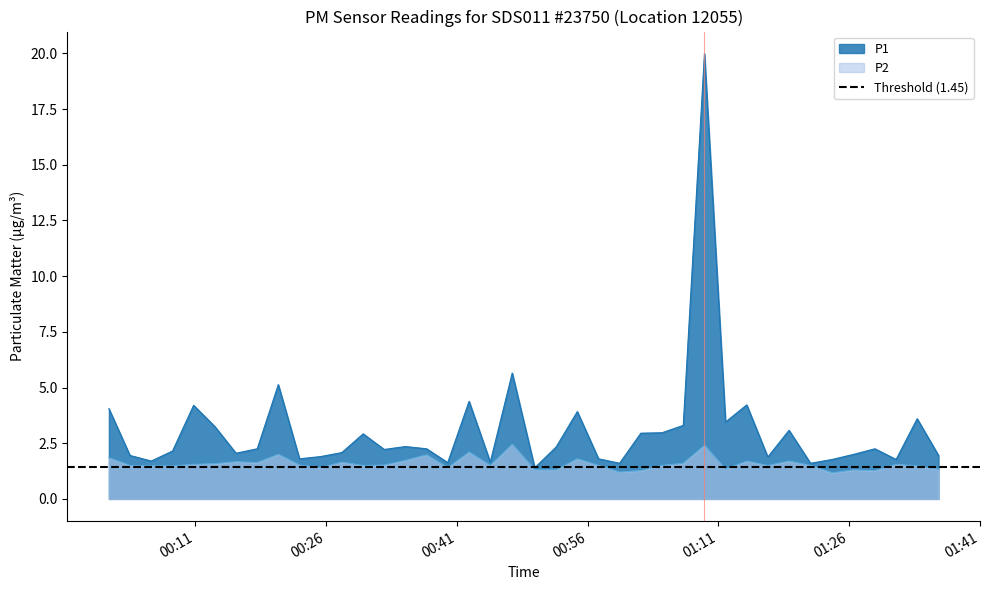

How many data points does each series have?

40